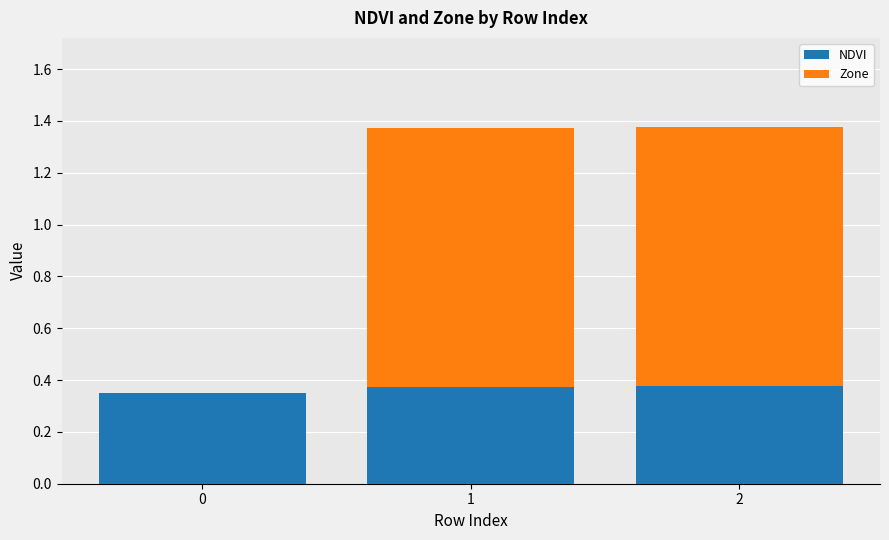

What are all the series names shown in the legend?

NDVI, Zone